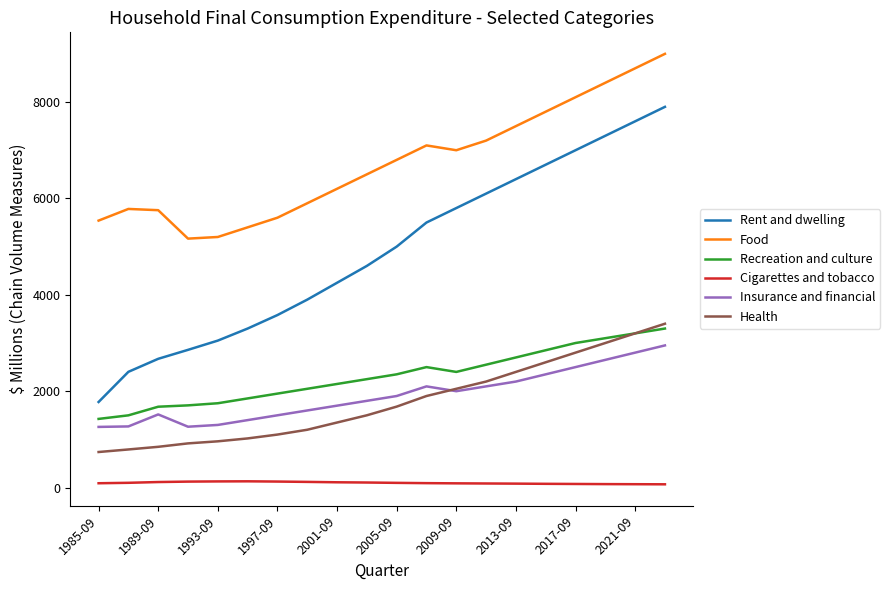

Which series has the largest range (max minus min)?

Rent and dwelling